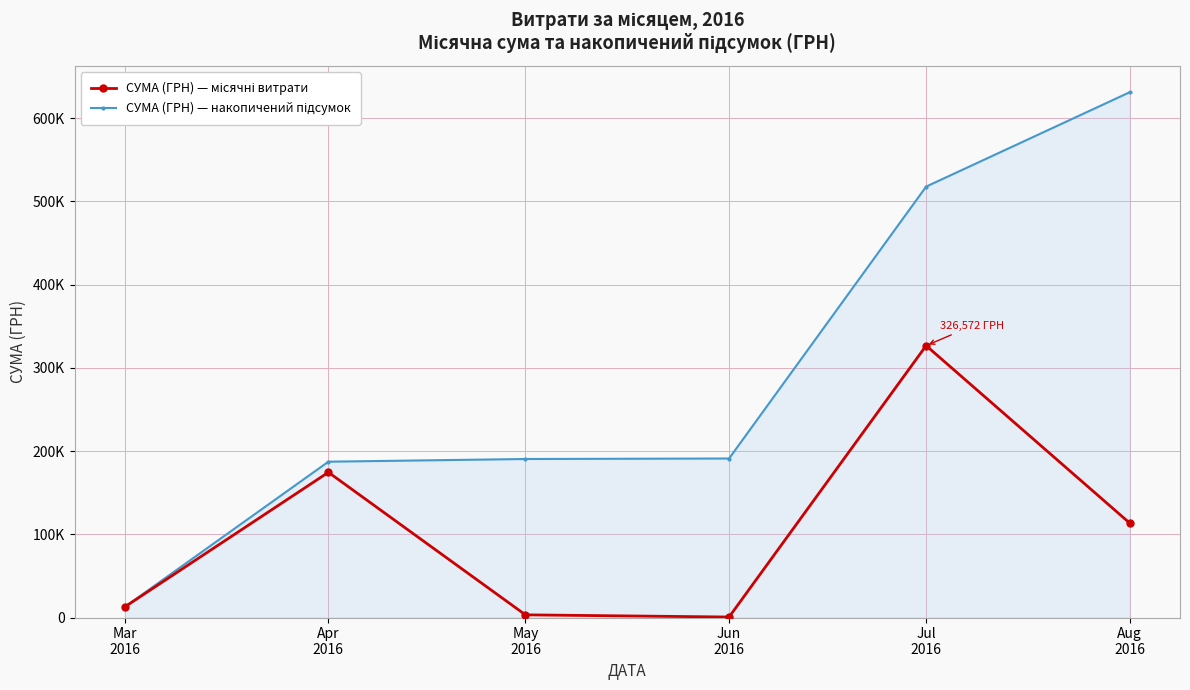

Reading right to left, extract all data points from this chart.

СУМА (ГРН) — місячні витрати: Aug
2016=113398.5	Jul
2016=326572.3	Jun
2016=600.0	May
2016=3225.4	Apr
2016=174434.8	Mar
2016=12746.9
СУМА (ГРН) — накопичений підсумок: Aug
2016=630977.9	Jul
2016=517579.4	Jun
2016=191007.0	May
2016=190407.0	Apr
2016=187181.6	Mar
2016=12746.9